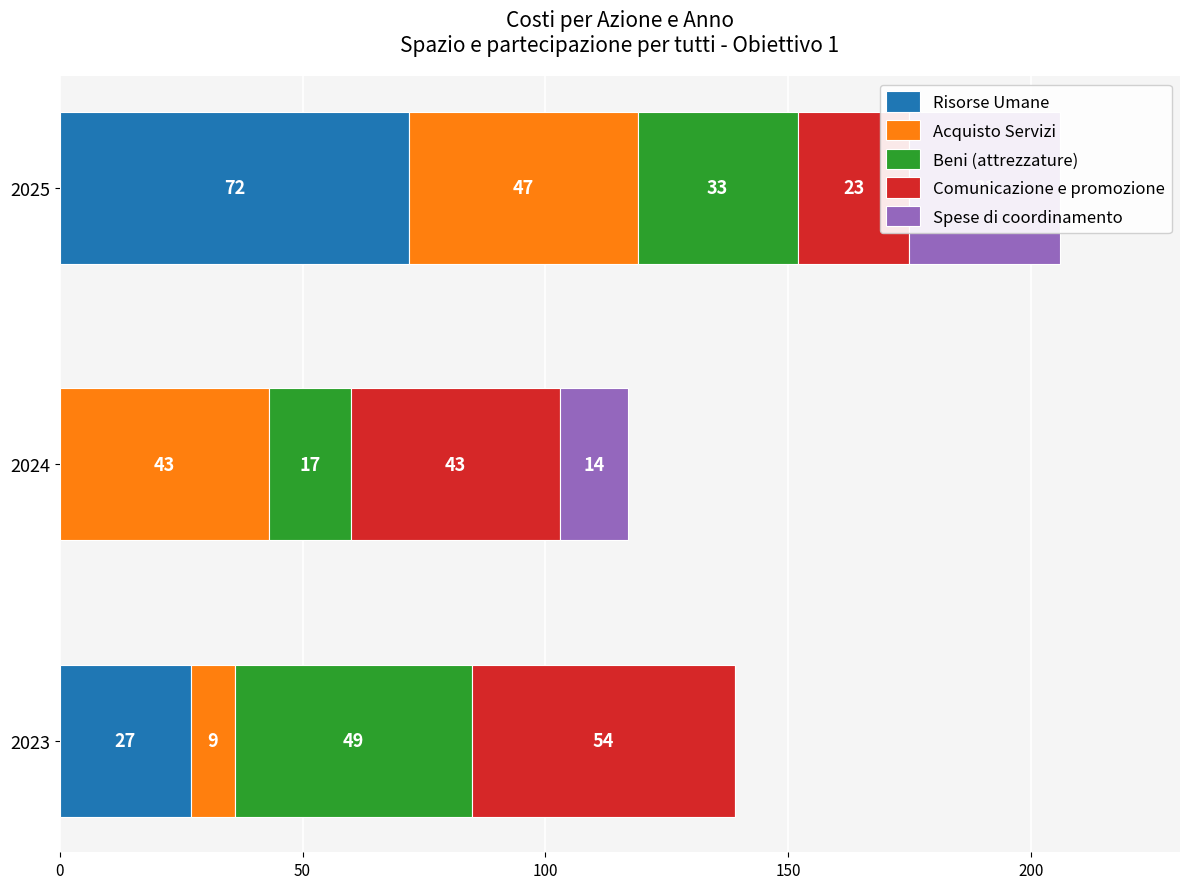

Is the value of Beni (attrezzature) at 2023 greater than the value of Comunicazione e promozione at 2024?

Yes